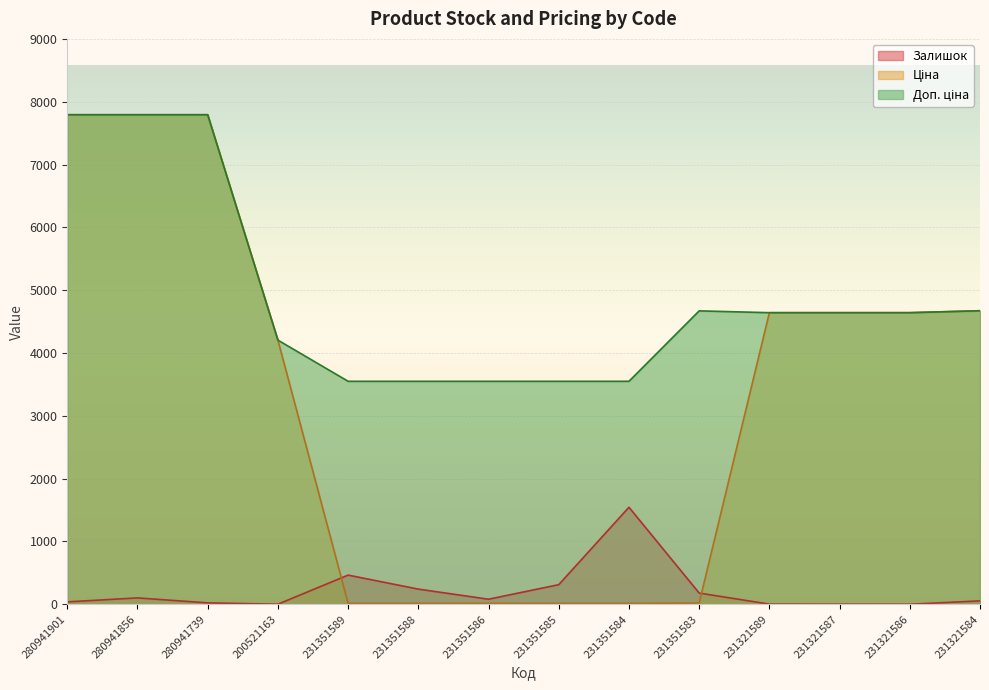

After their last crossing, which series has the higher values: Ціна or Залишок?

Ціна